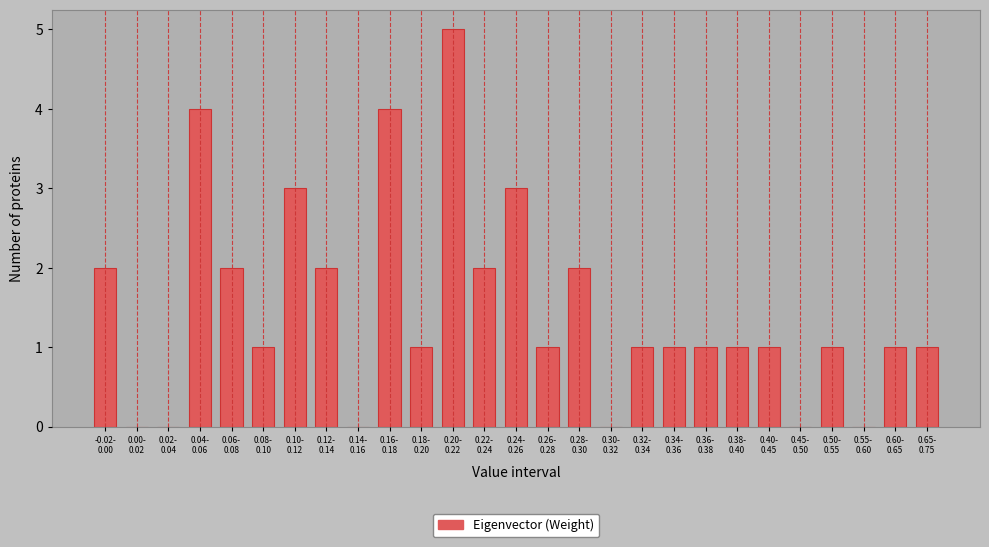

What is the greatest value displayed?

5